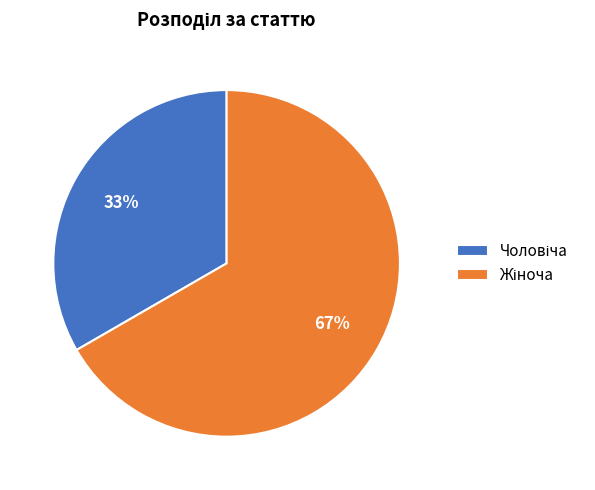

Is there a majority slice in this chart?

Yes